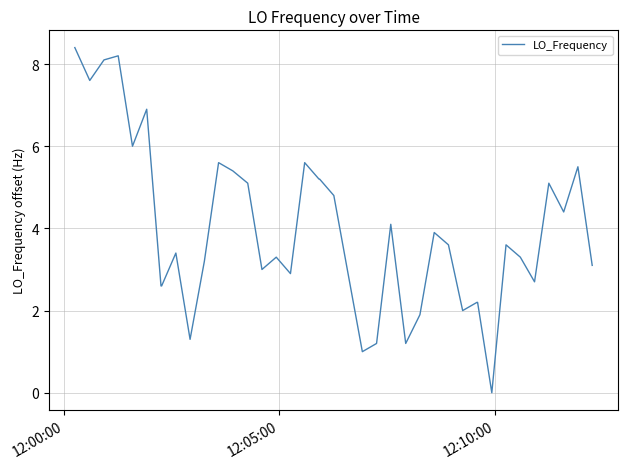

What is the maximum value shown in the chart?

8.4